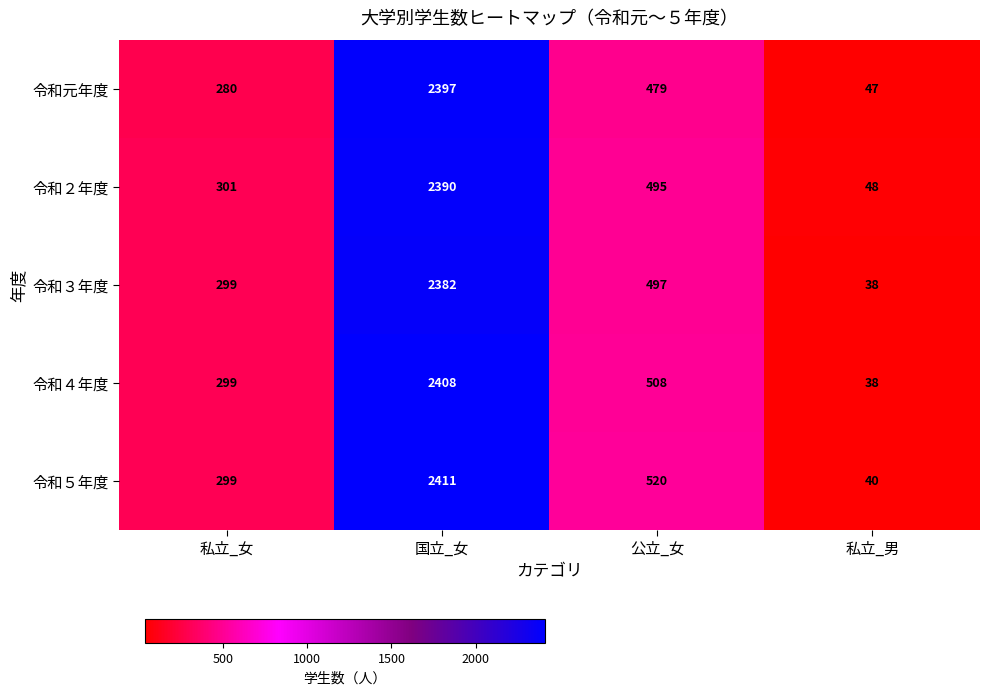

Rank the series by their average value, from highest to lowest.

令和５年度, 令和４年度, 令和２年度, 令和３年度, 令和元年度